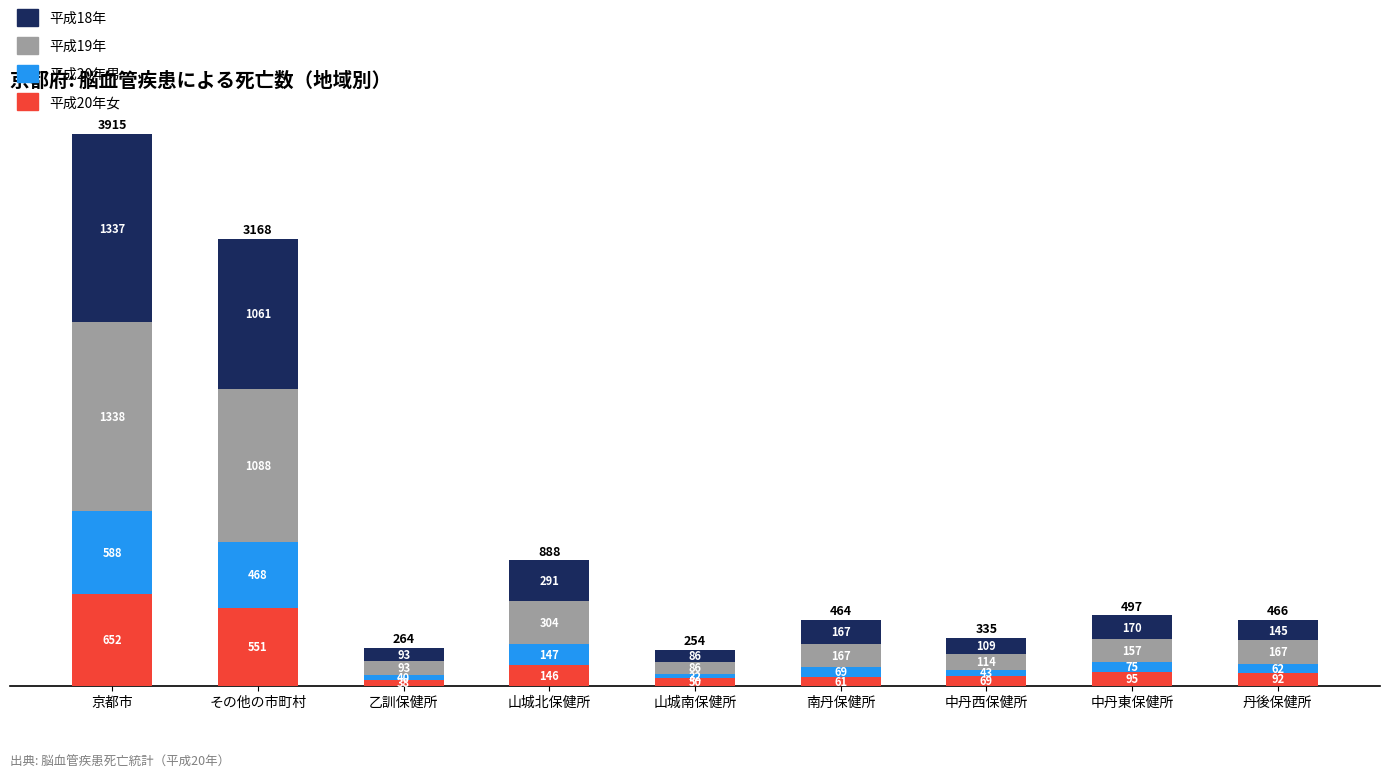

How many bars are there in total?

9